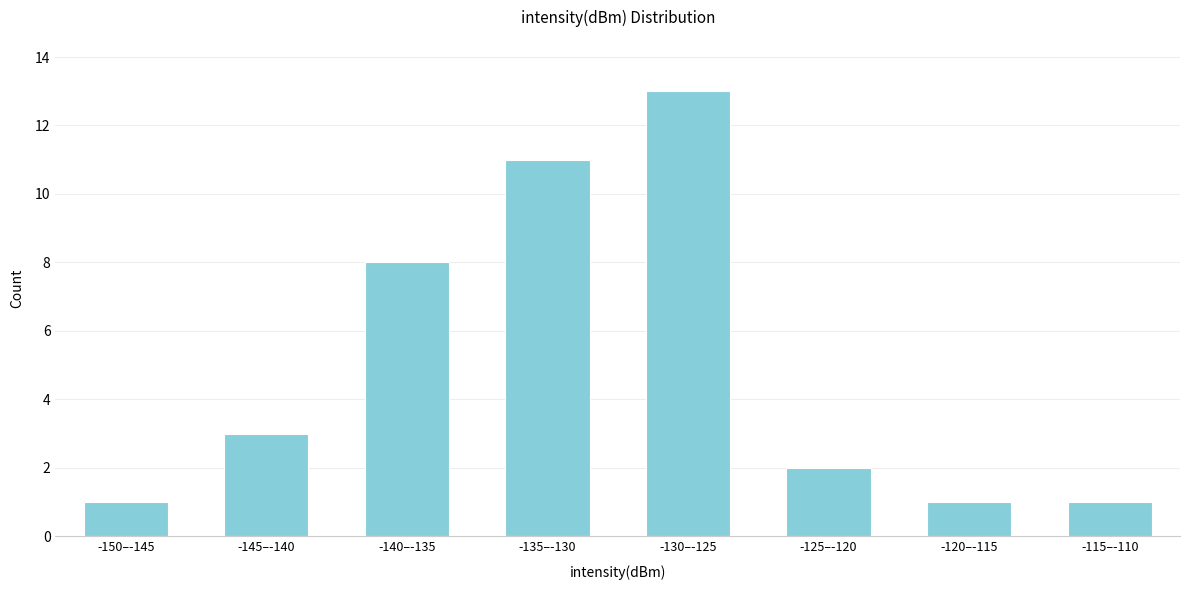

Reading left to right, what are all the values shown in this chart?

1	3	8	11	13	2	1	1